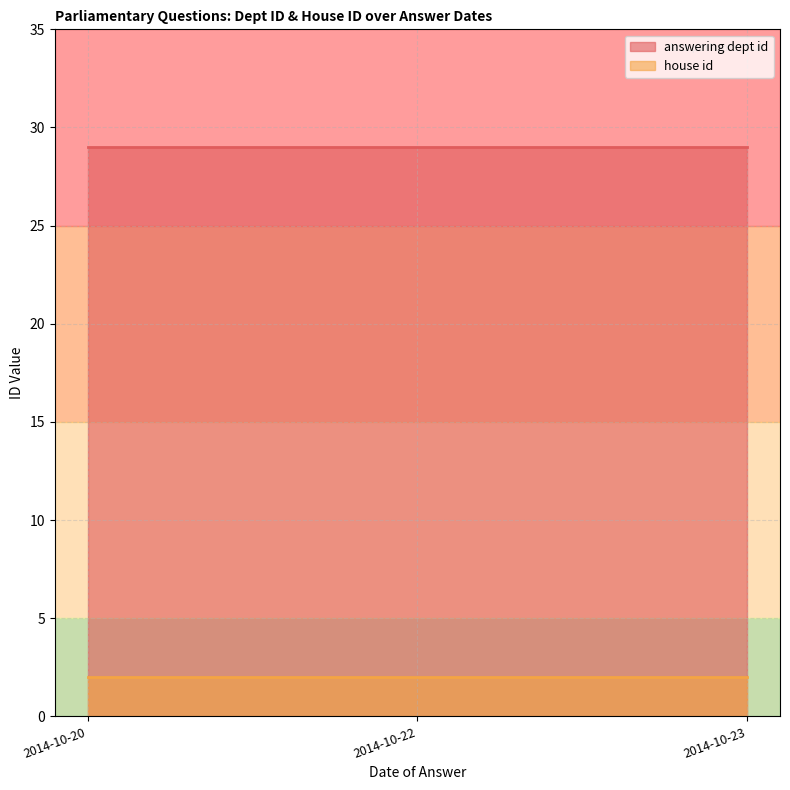

Rank the series at 2014-10-23 from highest to lowest value.

answering dept id, house id